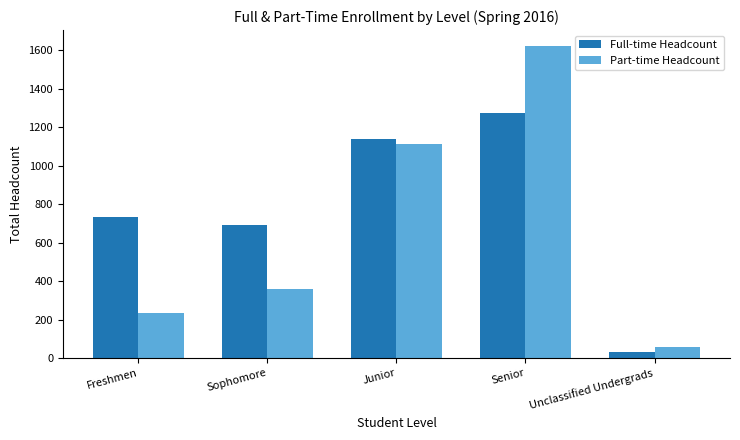

Reading right to left, extract all data points from this chart.

Full-time Headcount: 33	1276	1139	692	736
Part-time Headcount: 56	1623	1113	362	233